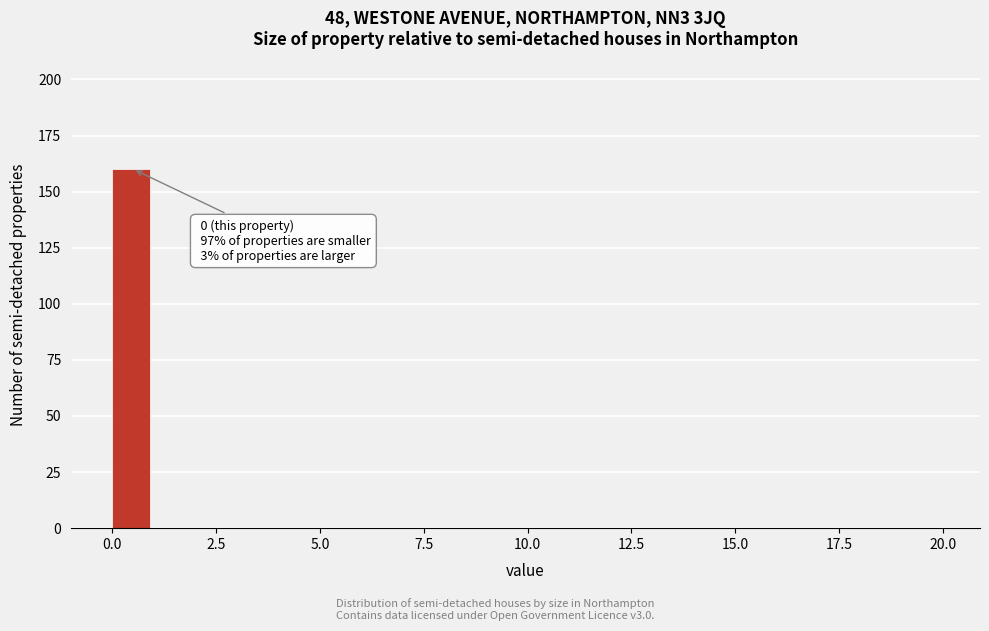

Around what value on the x-axis is the tallest bar? Give the approximate position of its centre, as read against the axis.

0.5